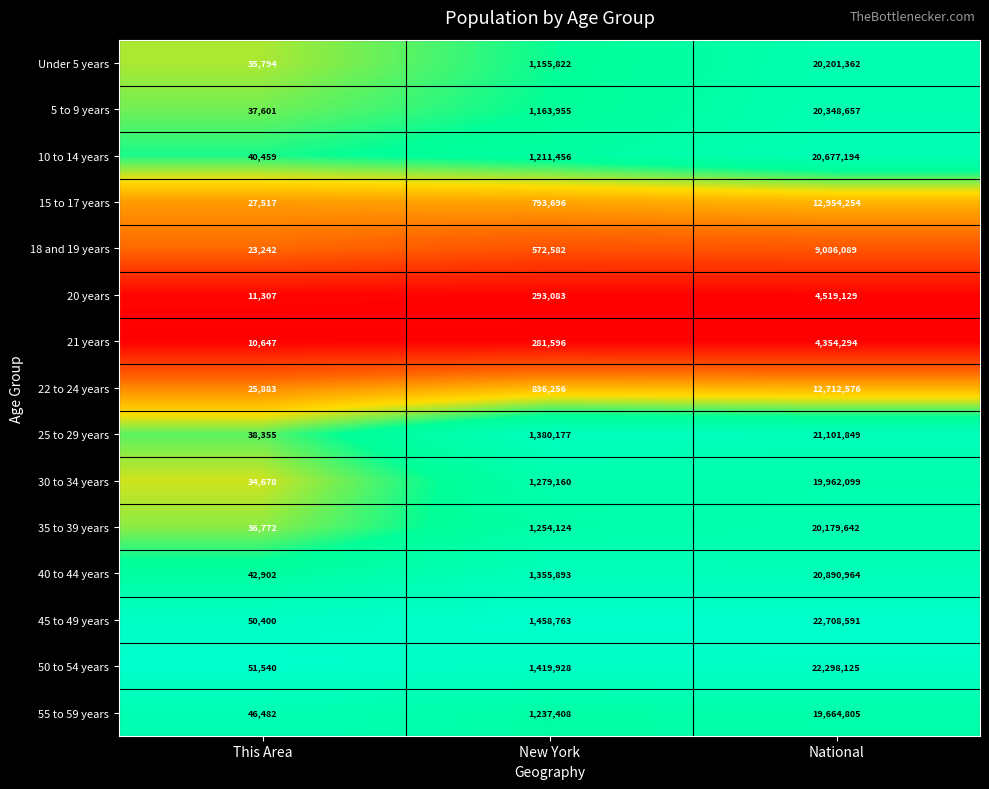

What is the difference between the 40 to 44 years values at This Area and National?

20848062